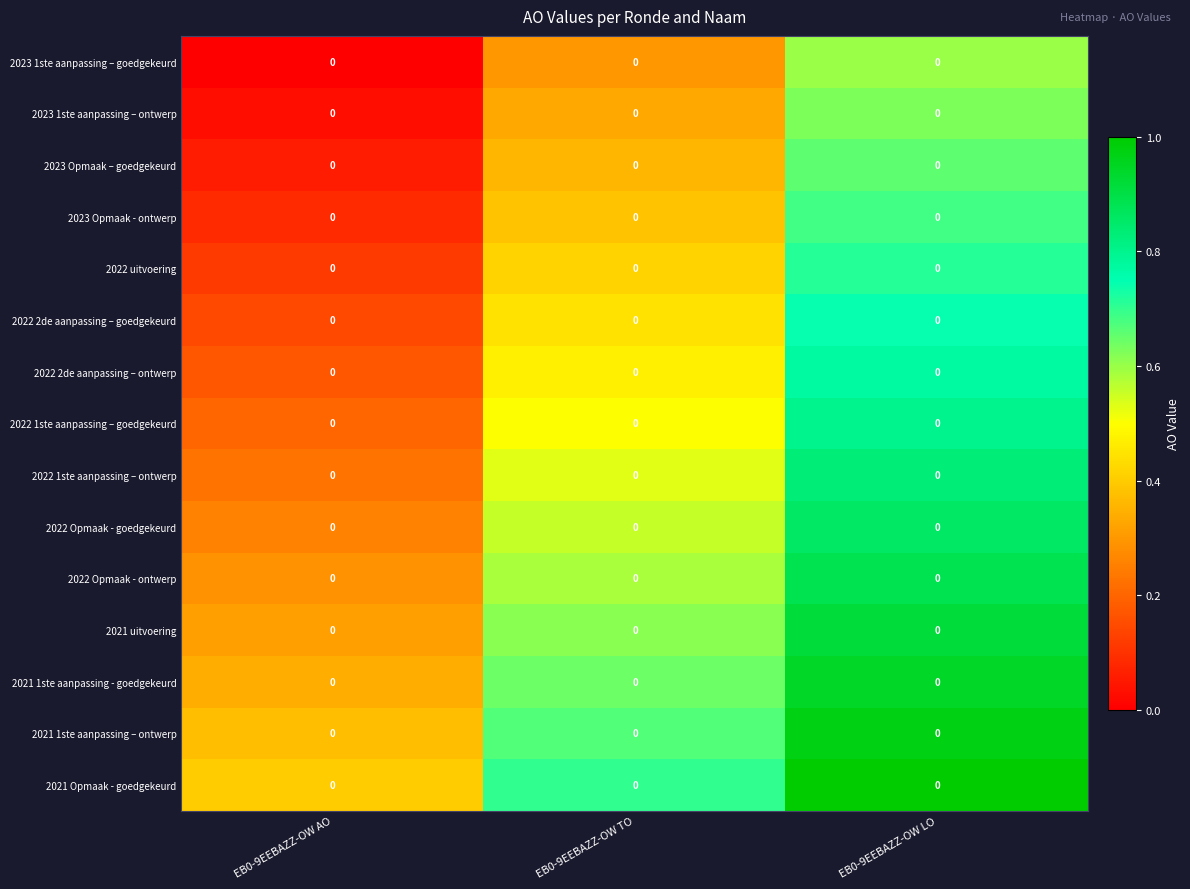

Rank the categories by 2023 1ste aanpassing – ontwerp value from lowest to highest.

EB0-9EEBAZZ-OW AO, EB0-9EEBAZZ-OW TO, EB0-9EEBAZZ-OW LO